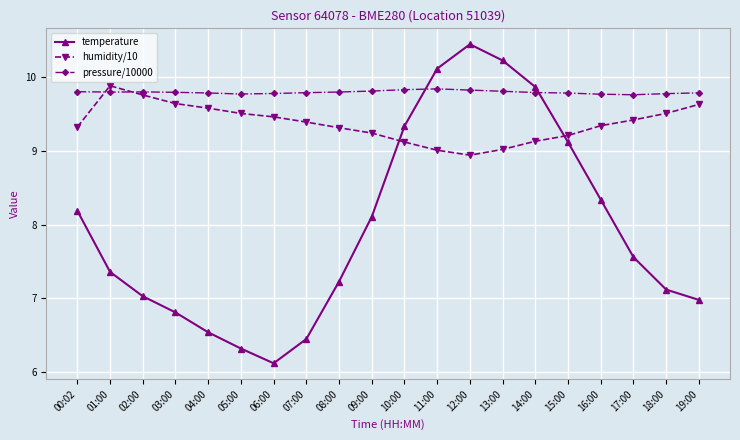

Rank the series at 17:00 from lowest to highest value.

temperature, humidity/10, pressure/10000